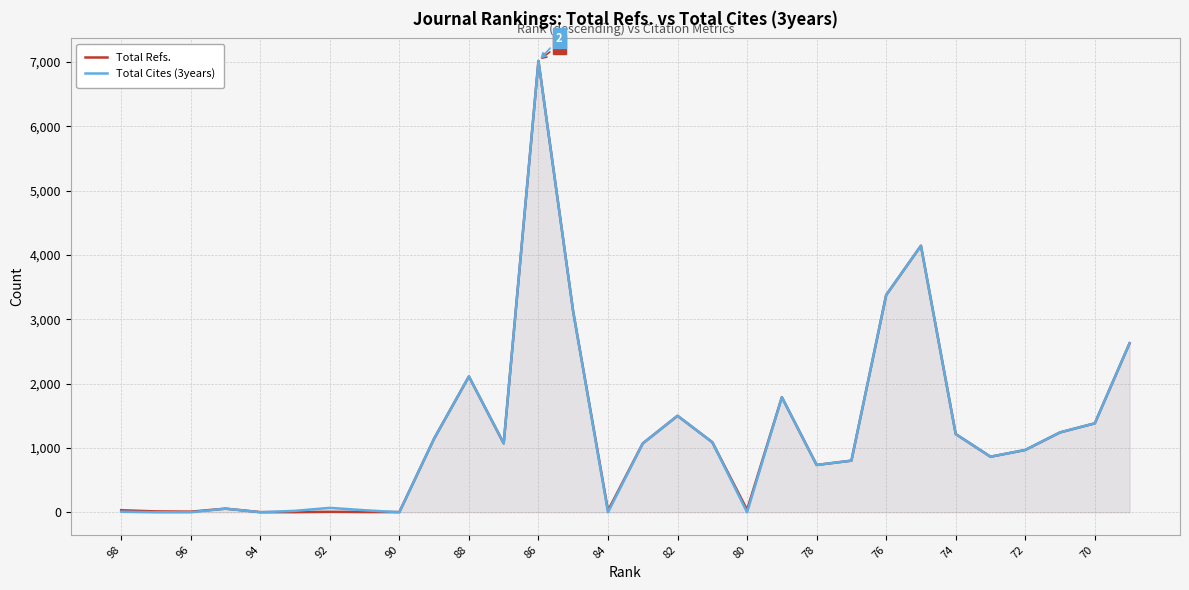

What are all the series names shown in the legend?

Total Refs., Total Cites (3years)